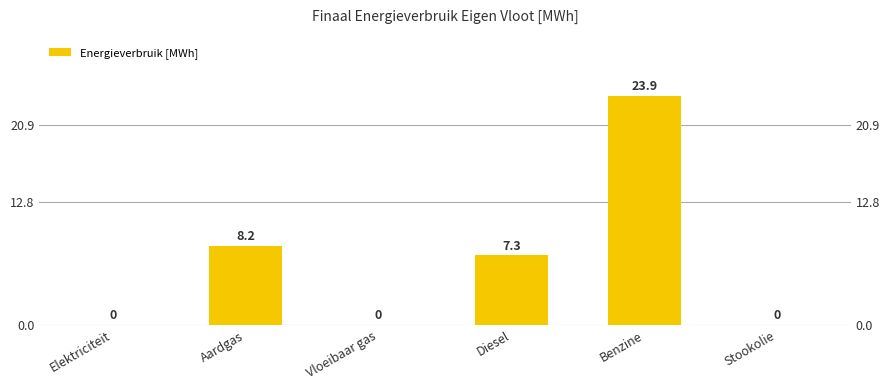

Rank the categories by value from highest to lowest.

Benzine, Aardgas, Diesel, Elektriciteit, Vloeibaar gas, Stookolie